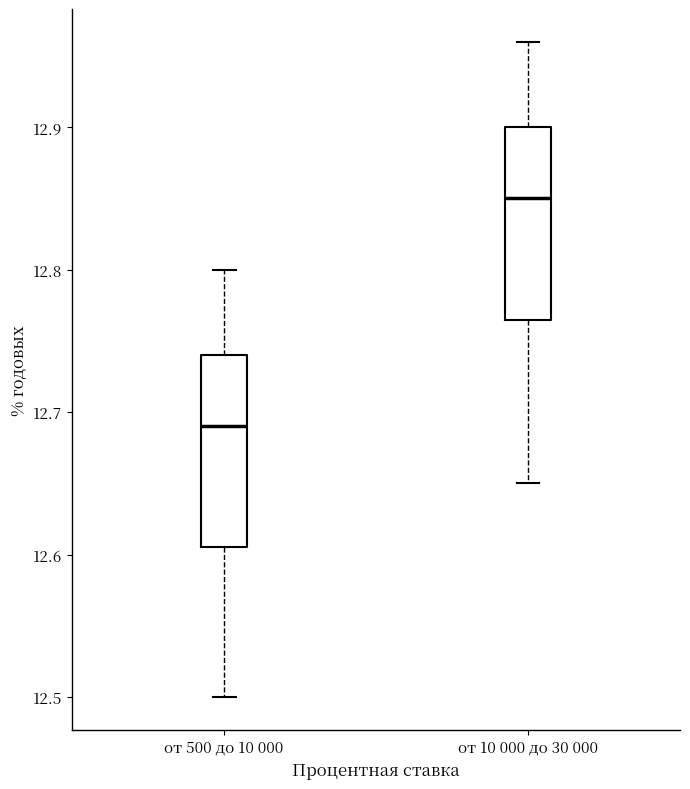

Which box has the highest median line?

от 10 000 до 30 000